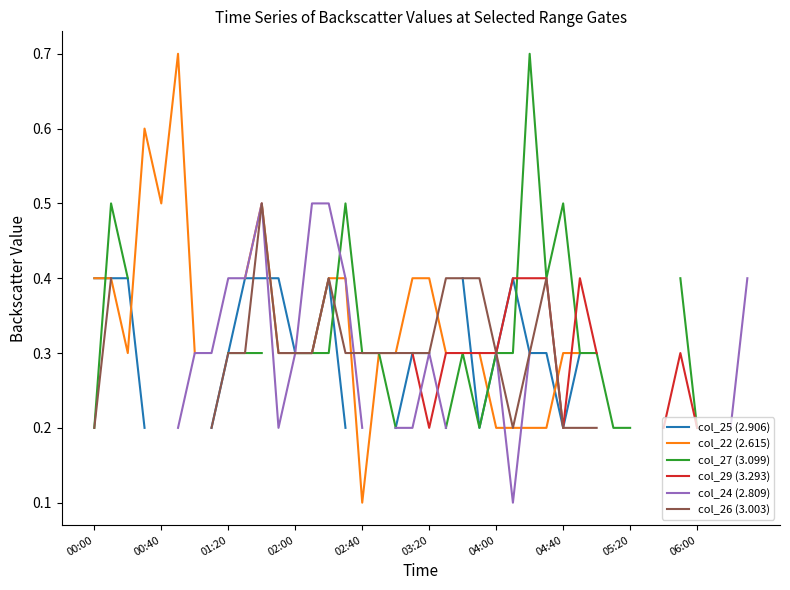

True or false: col_27 (3.099) and col_22 (2.615) cross at least once.

True